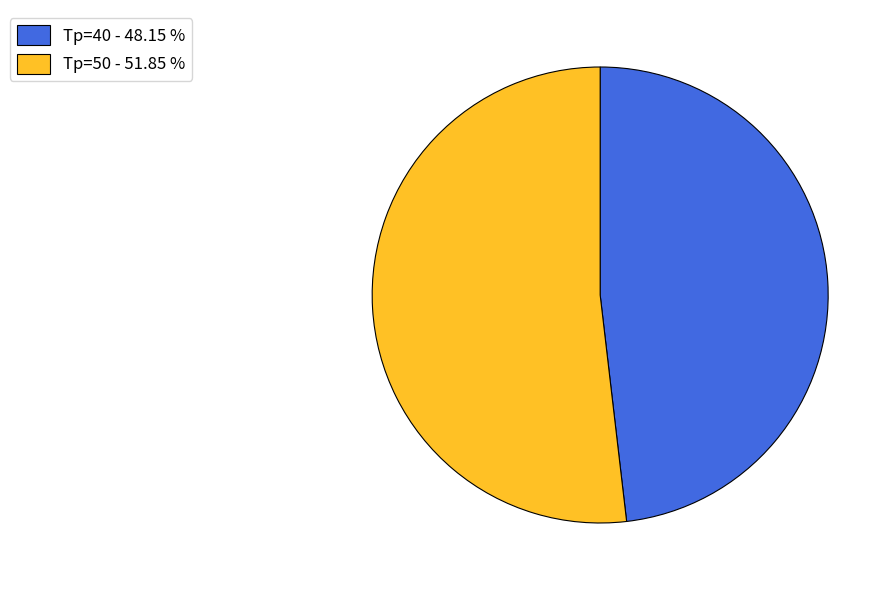

Rank the categories by value from lowest to highest.

Tp=40 - 48.15 %, Tp=50 - 51.85 %